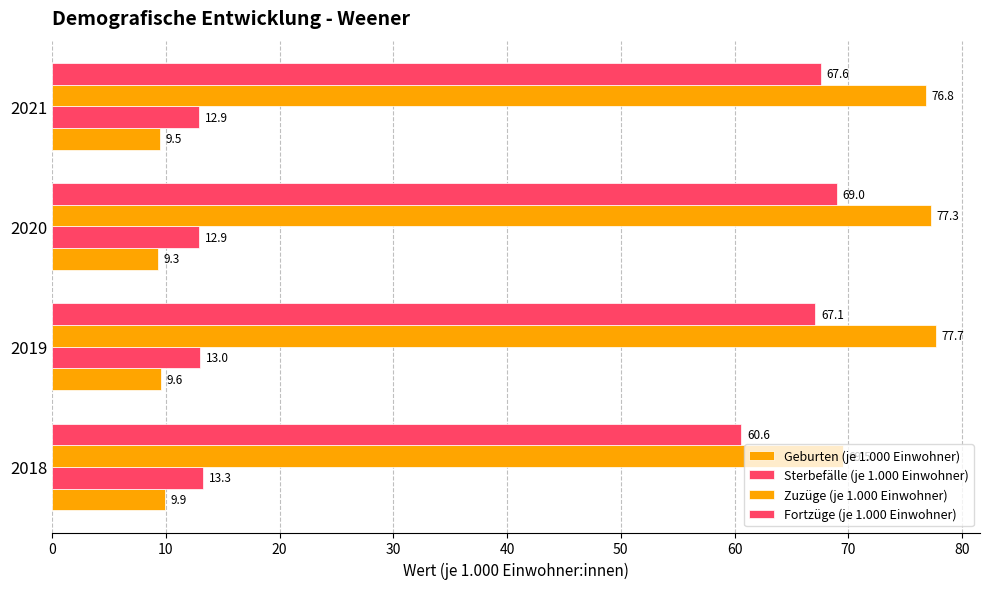

Count the number of categories in the chart.

4